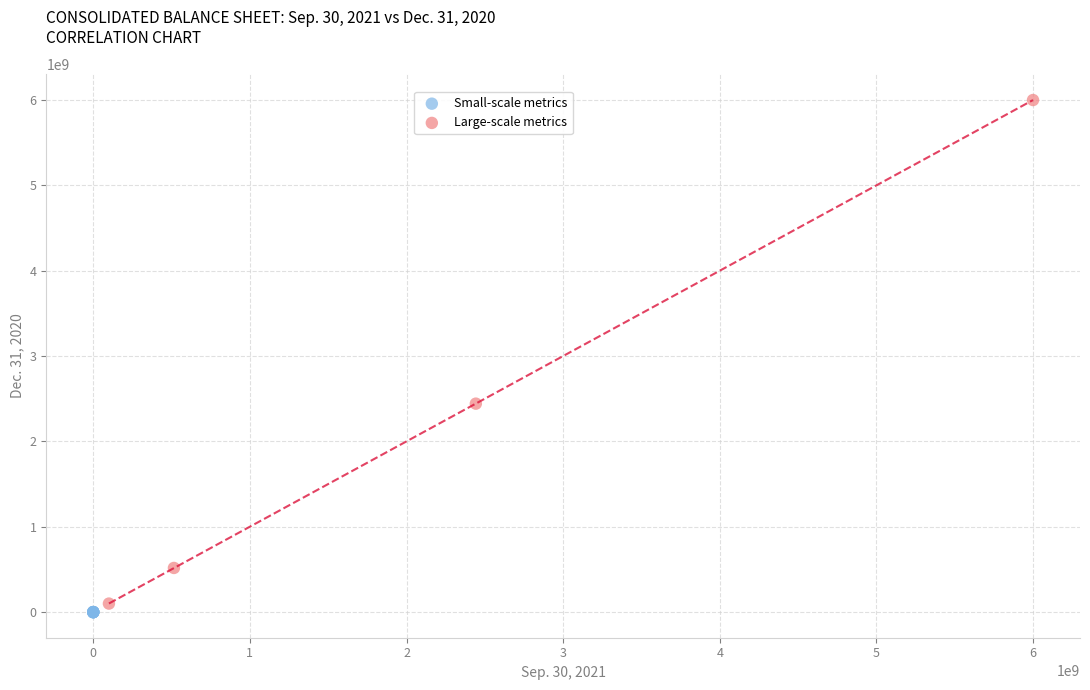

Which series has the widest spread of Y values?

Large-scale metrics